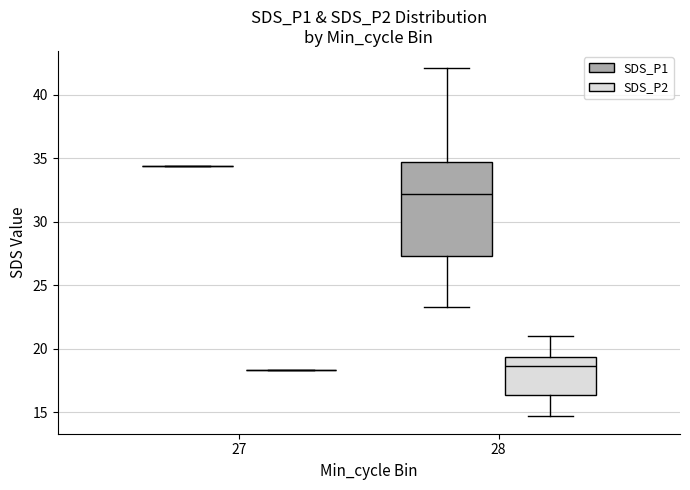

Comparing the boxes themselves (not the whiskers), which one is the tallest?

28 (SDS_P1)